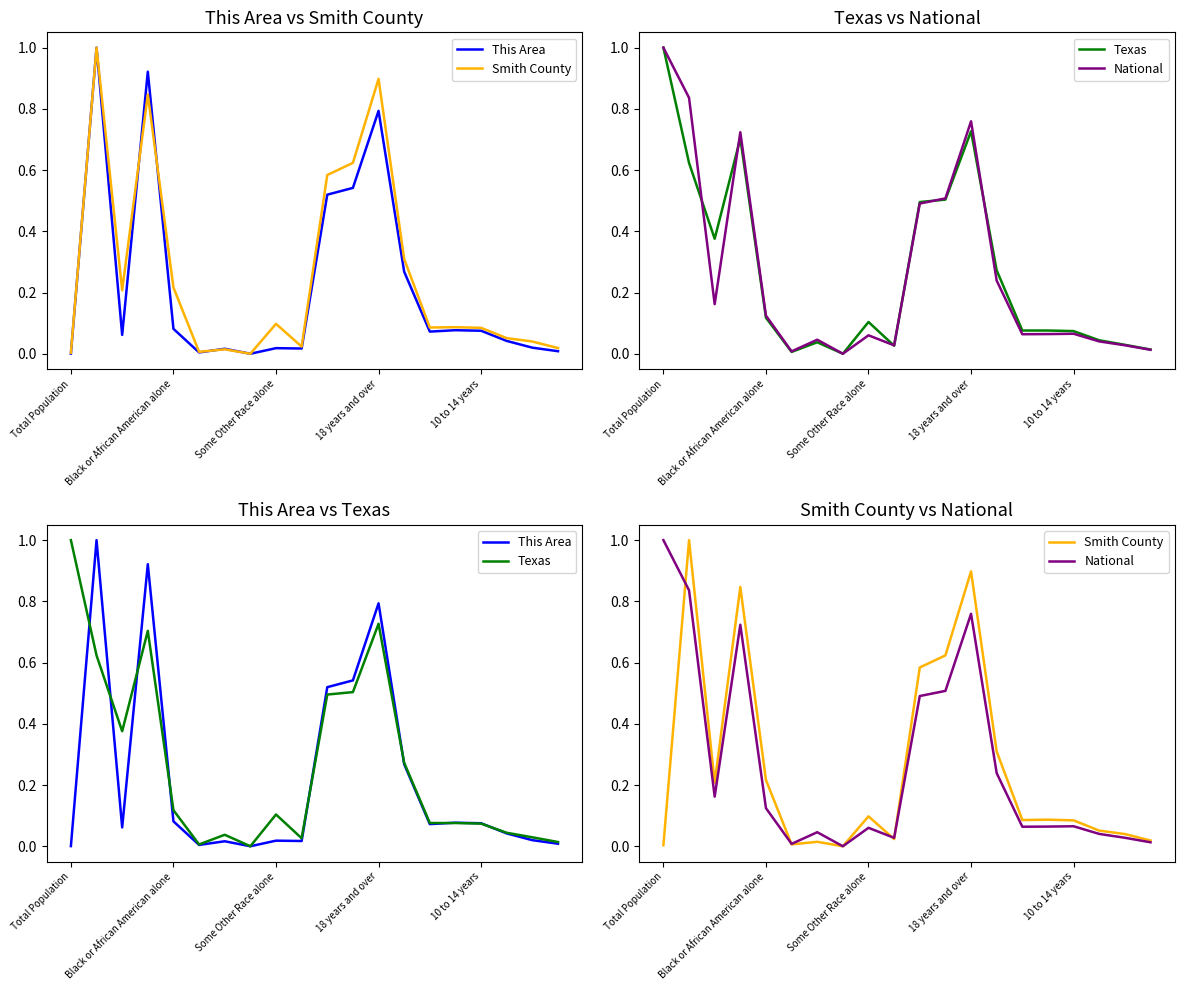

True or false: National and This Area intersect in this chart.

True